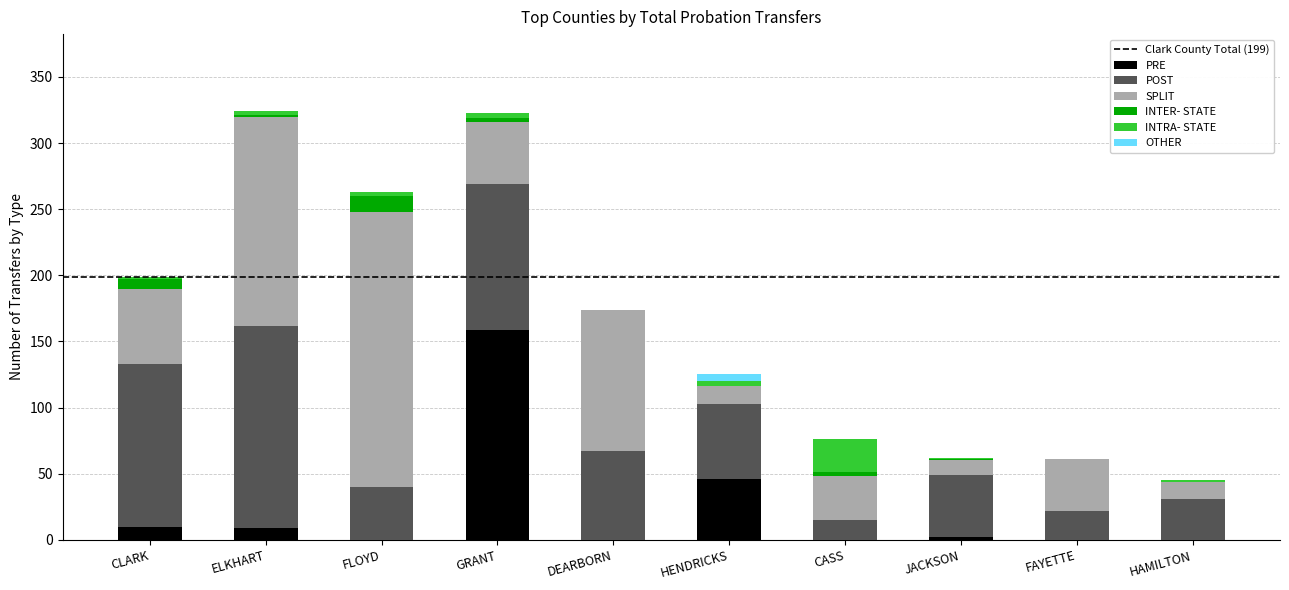

What is the sum of all PRE values?

226